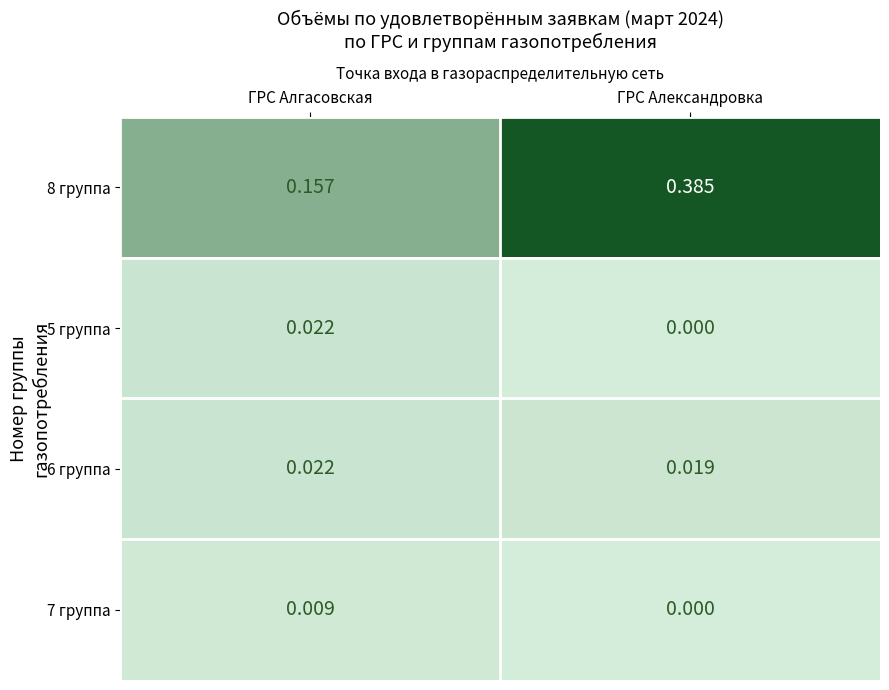

Rank the categories by 6 группа value from highest to lowest.

ГРС Алгасовская, ГРС Александровка